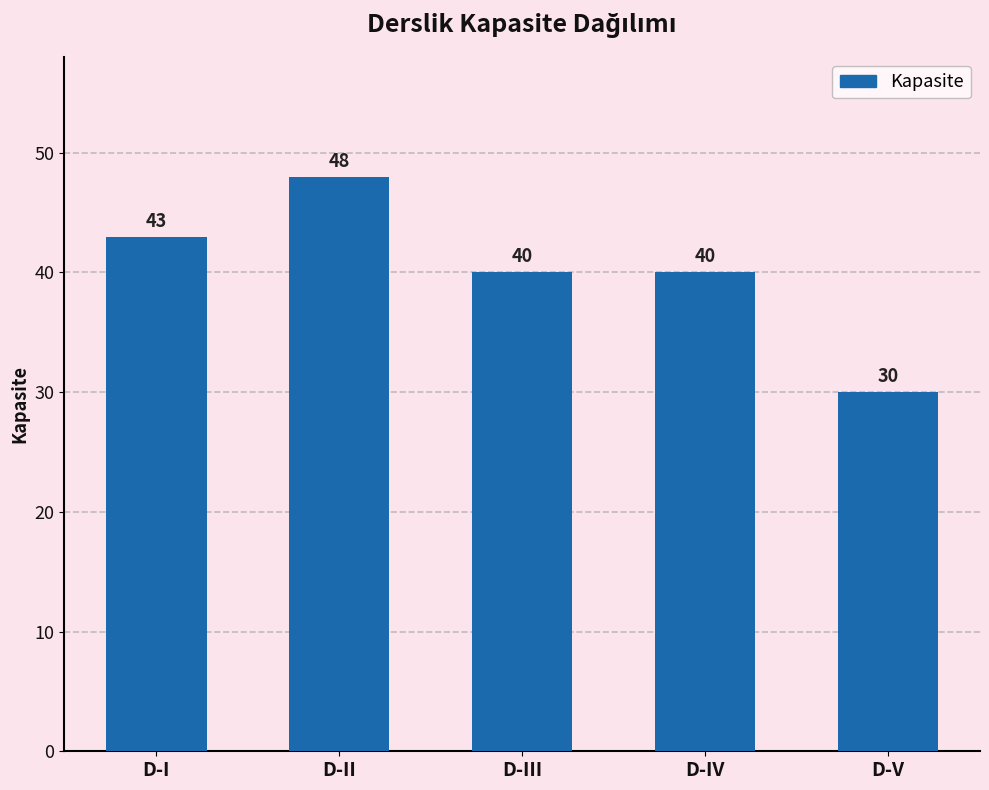

What is the change in value from D-III to D-V?

-10